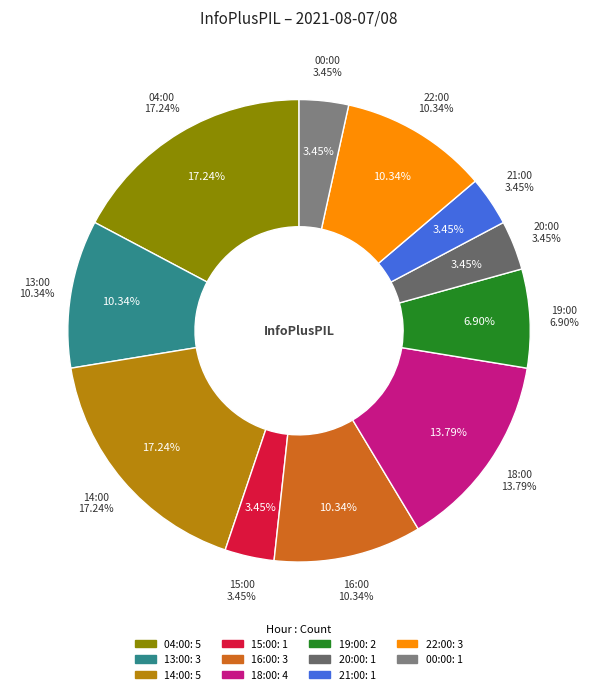

To the nearest percent, what is the average slice percentage?

9%